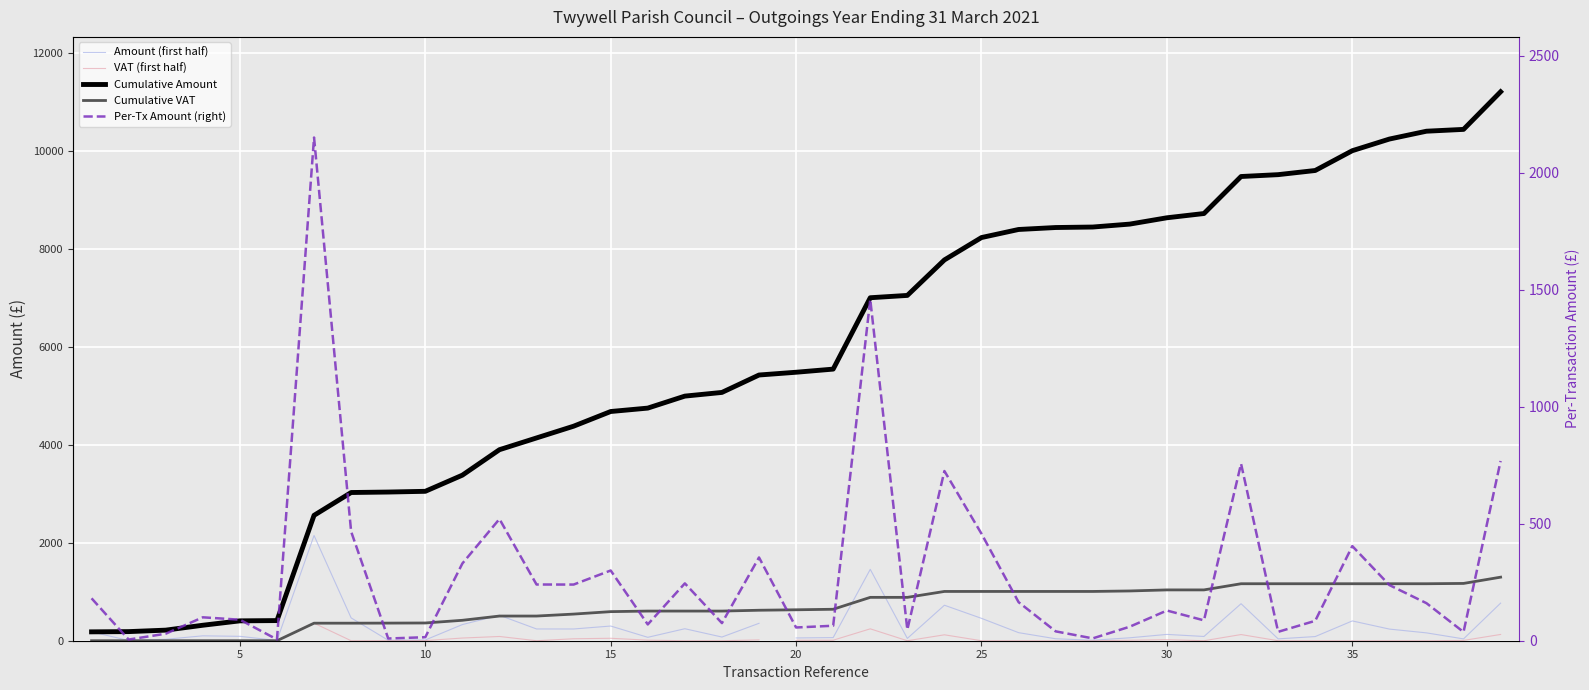

Reading left to right, what are all the values shown in this chart?

181.2	5.0	29.9	100.0	89.8	5.5	2149.8	466.3	9.5	15.0	330.0	520.0	240.2	239.9	300.0	69.6	245.0	75.3	355.7	56.5	64.0	1458.0	47.3	725.0	457.1	164.8	40.0	10.0	60.0	129.0	87.0	756.0	38.0	85.0	404.2	237.8	160.4	37.4	768.0